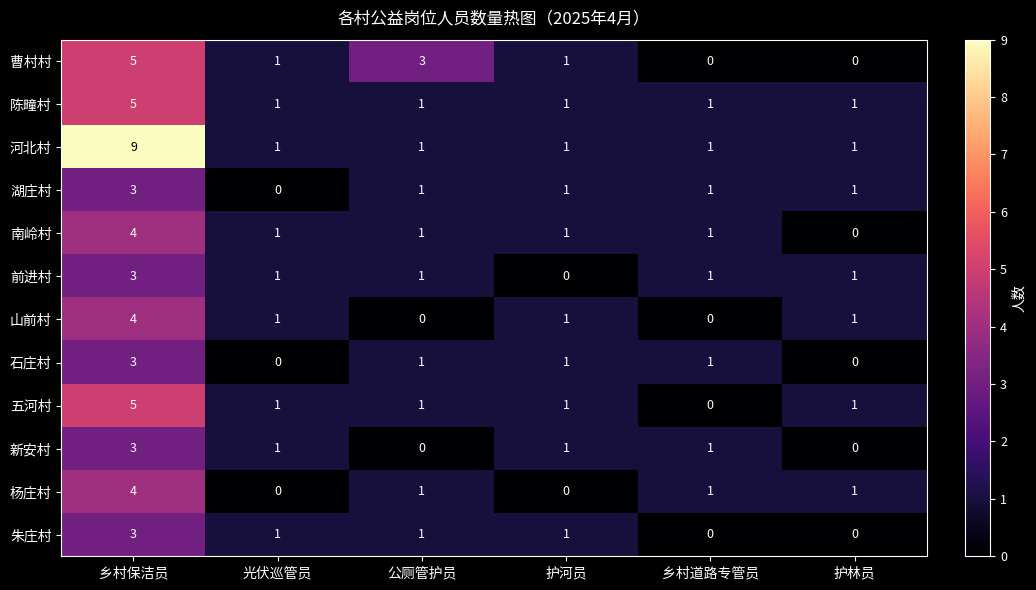

Which series has the largest total across all categories?

河北村